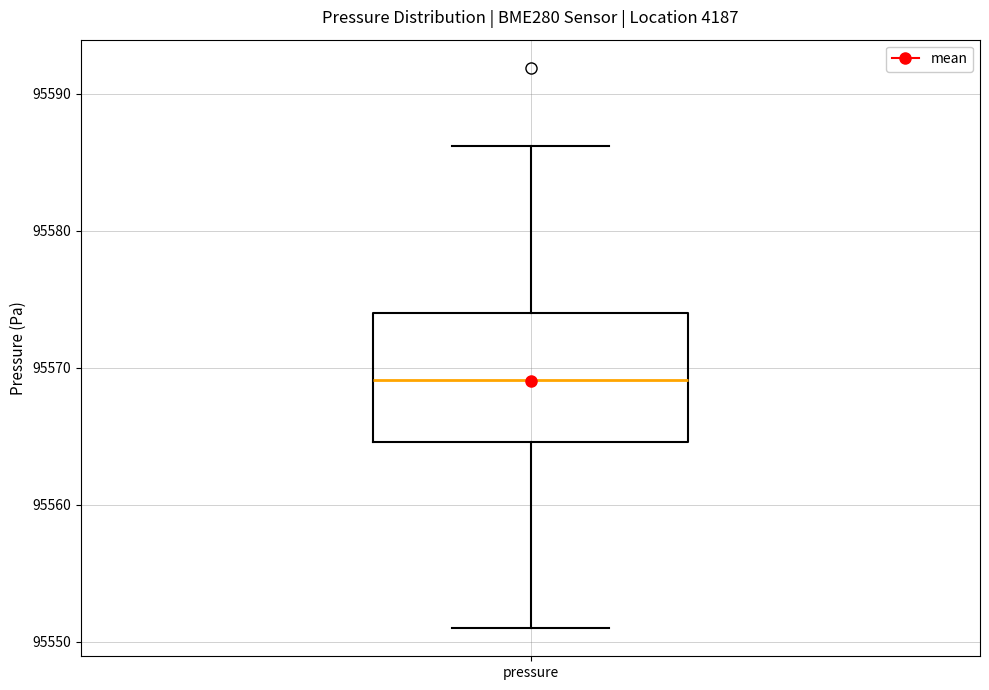

Transcribe this box plot: give where the median line is, the range the box spans, and where the two whiskers end, as read against the y-axis. The values are not printed on the chart, so give them approximately, as read against the axis.

median 95569, box 95565 to 95574, whiskers 95551 to 95586